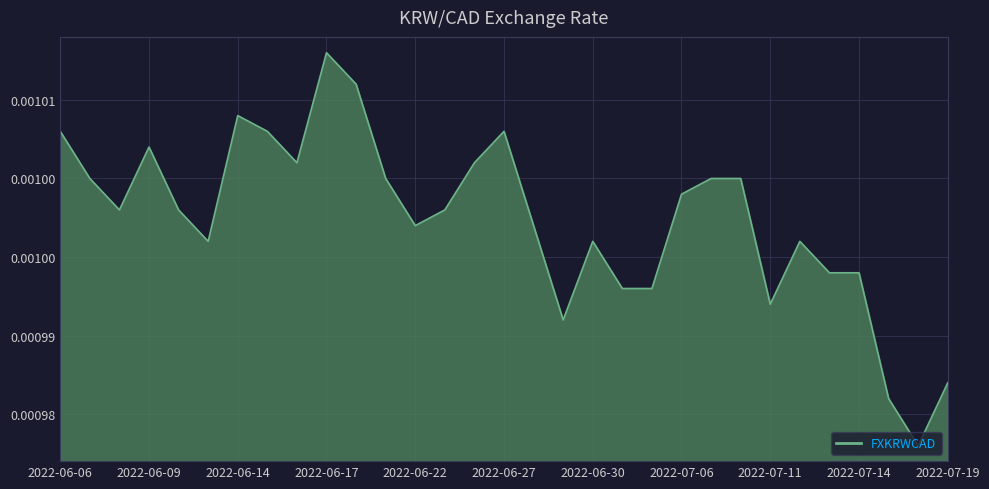

Which label corresponds to the largest value in the chart?

2022-06-17